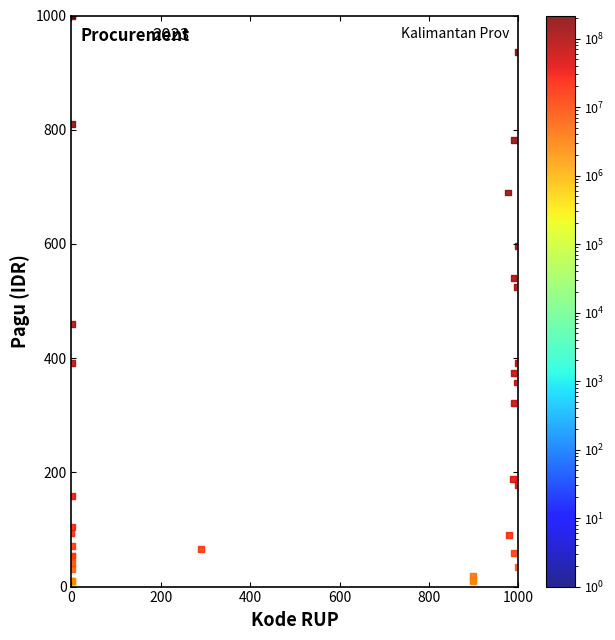

What Y value in the scatter plot is closest to 500?

525.2